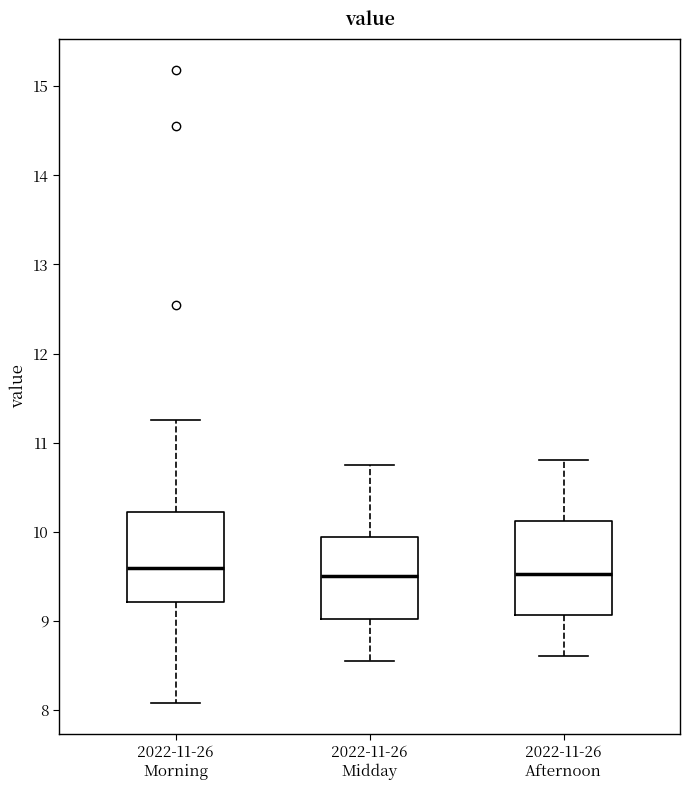

Reading left to right, read every box against the y-axis: the position of its median line, the range the box covers, and the ends of its whiskers. The values are not printed on the chart, so give them approximately, as read against the axis.

2022-11-26 Morning: median 9.6, box 9.2 to 10.2, whiskers 8.1 to 11.3
2022-11-26 Midday: median 9.5, box 9.0 to 9.9, whiskers 8.6 to 10.8
2022-11-26 Afternoon: median 9.5, box 9.1 to 10.1, whiskers 8.6 to 10.8